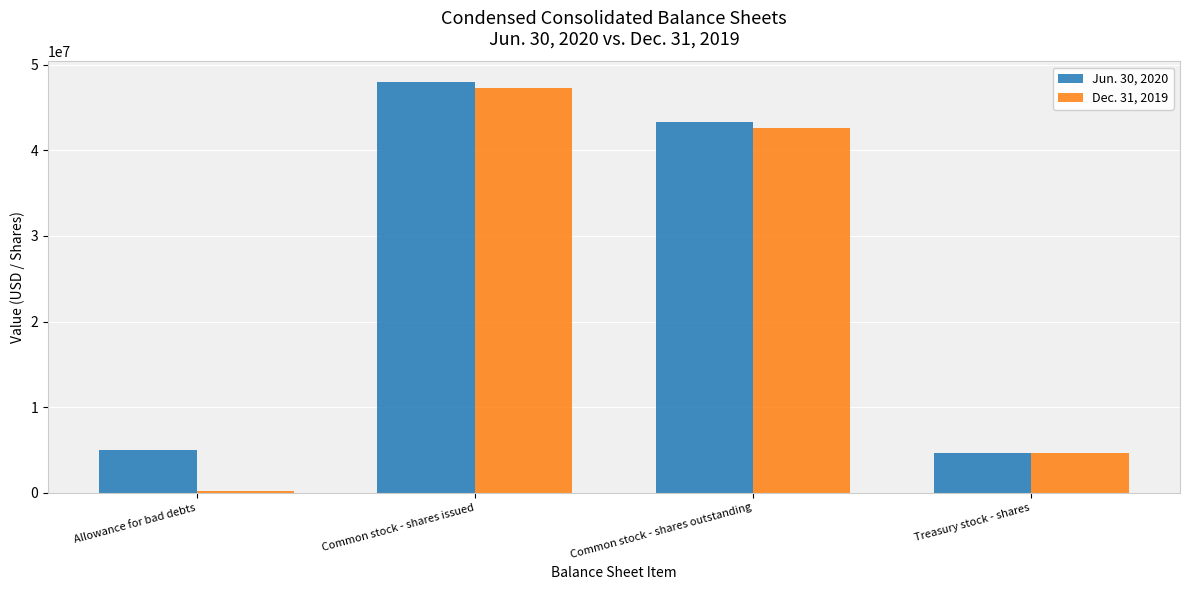

The value of Dec. 31, 2019 at Common stock - shares outstanding is 42630123. True or false?

True